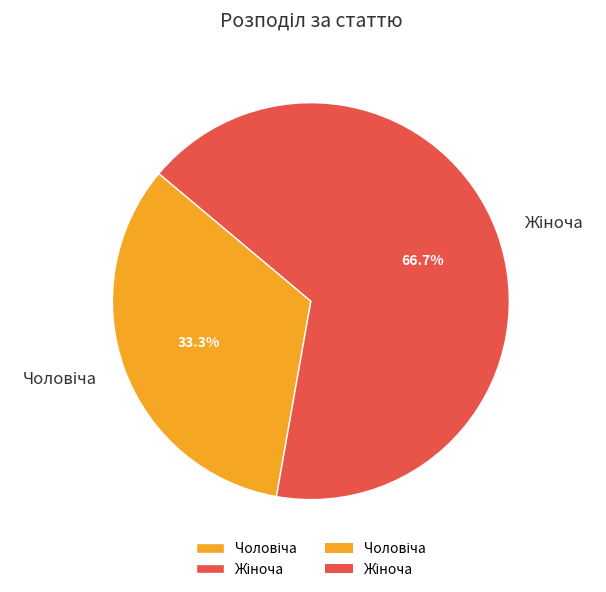

Is there any slice that represents more than half of the pie?

Yes